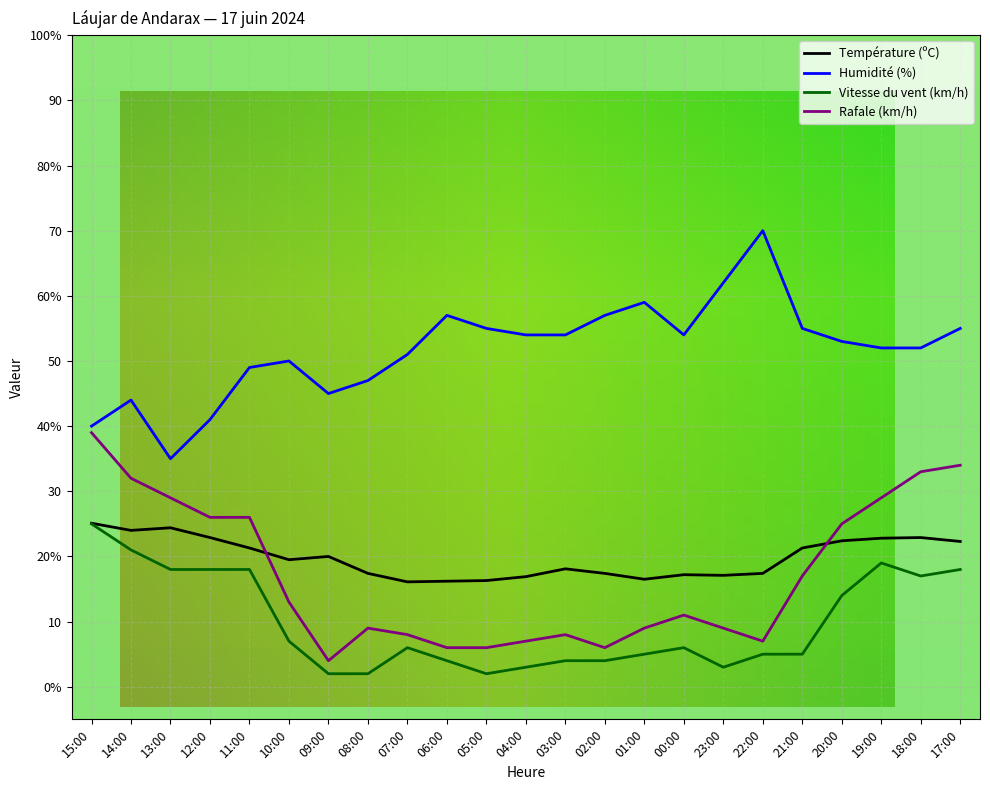

Is the value of Rafale (km/h) at 19:00 greater than the value of Humidité (%) at 21:00?

No